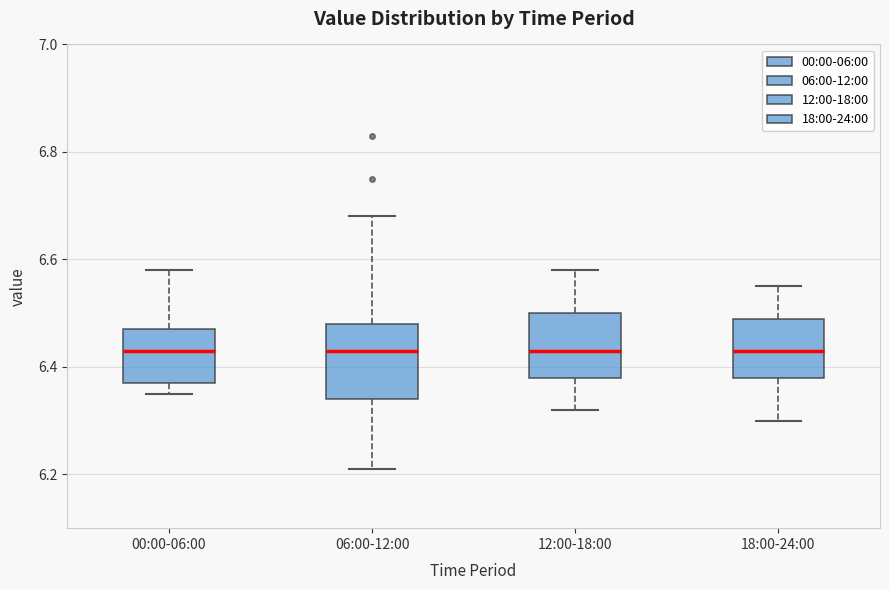

Reading left to right, transcribe this box plot: for each box, give where its median line is, the range the box spans, and where its two whiskers end, as read against the y-axis. The values are not printed on the chart, so give them approximately, as read against the axis.

00:00-06:00: median 6.44, box 6.38 to 6.48, whiskers 6.36 to 6.58
06:00-12:00: median 6.44, box 6.34 to 6.48, whiskers 6.22 to 6.68
12:00-18:00: median 6.44, box 6.38 to 6.50, whiskers 6.32 to 6.58
18:00-24:00: median 6.44, box 6.38 to 6.50, whiskers 6.30 to 6.56